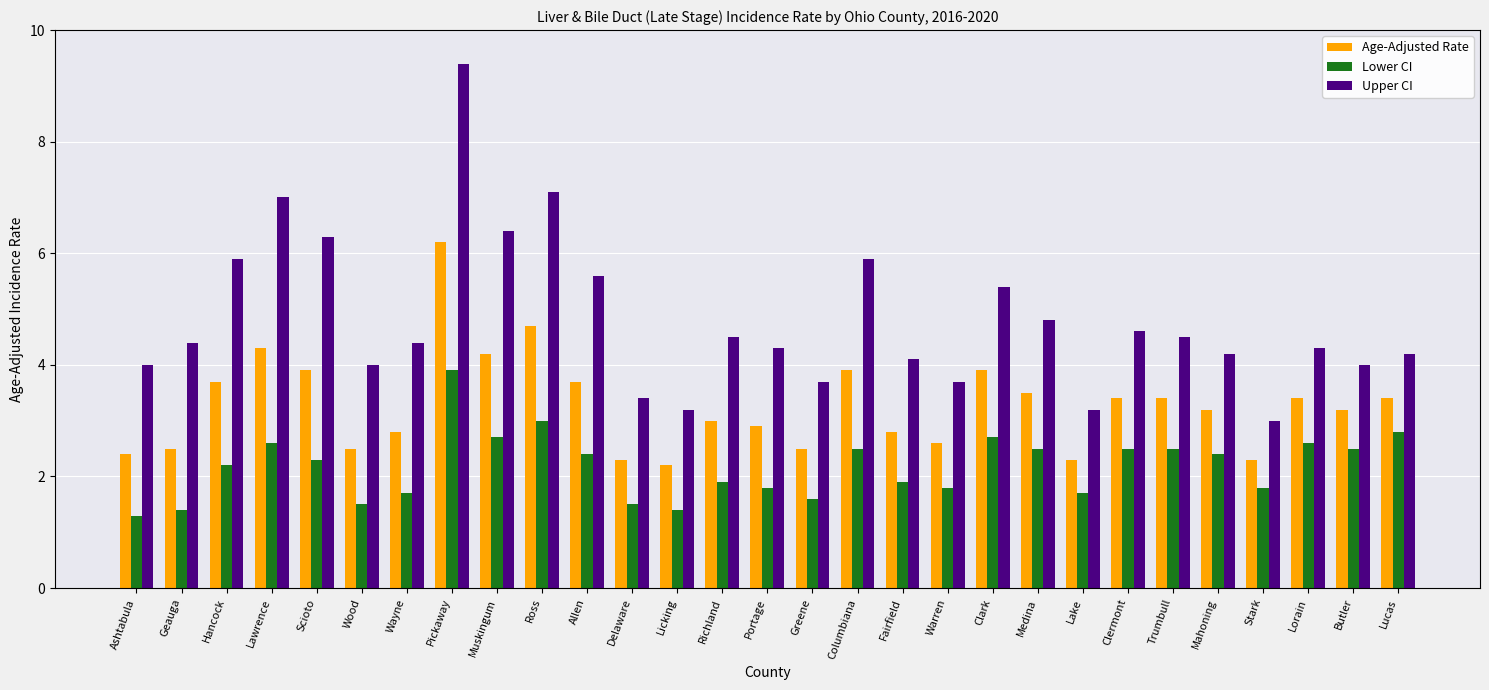

List the series in order of their overall mean, highest first.

Upper CI, Age-Adjusted Rate, Lower CI